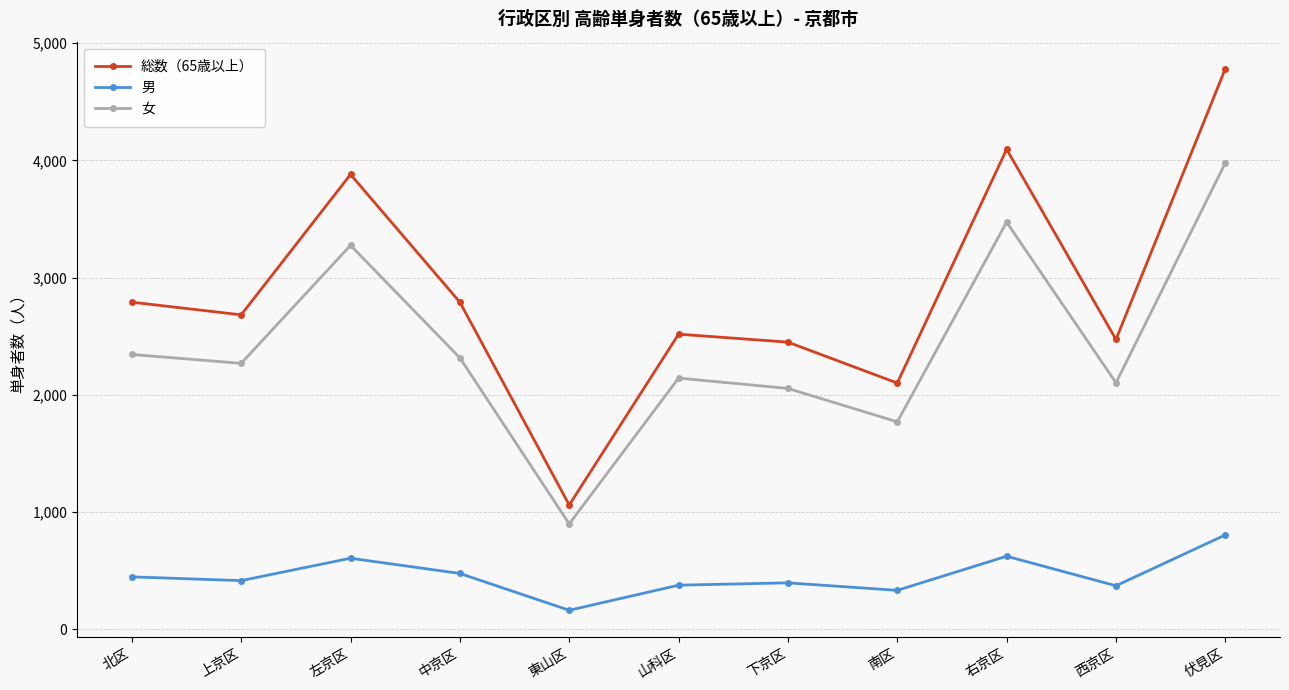

Rank the series at 西京区 from lowest to highest value.

男, 女, 総数（65歳以上）